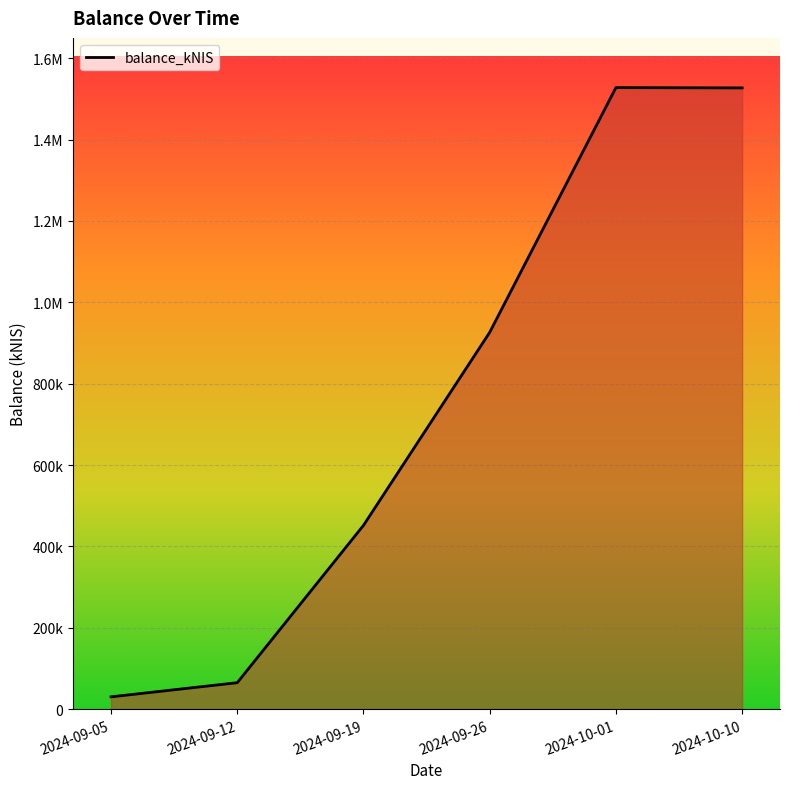

List the labels in order of value, largest first.

2024-10-01, 2024-10-10, 2024-09-26, 2024-09-19, 2024-09-12, 2024-09-05